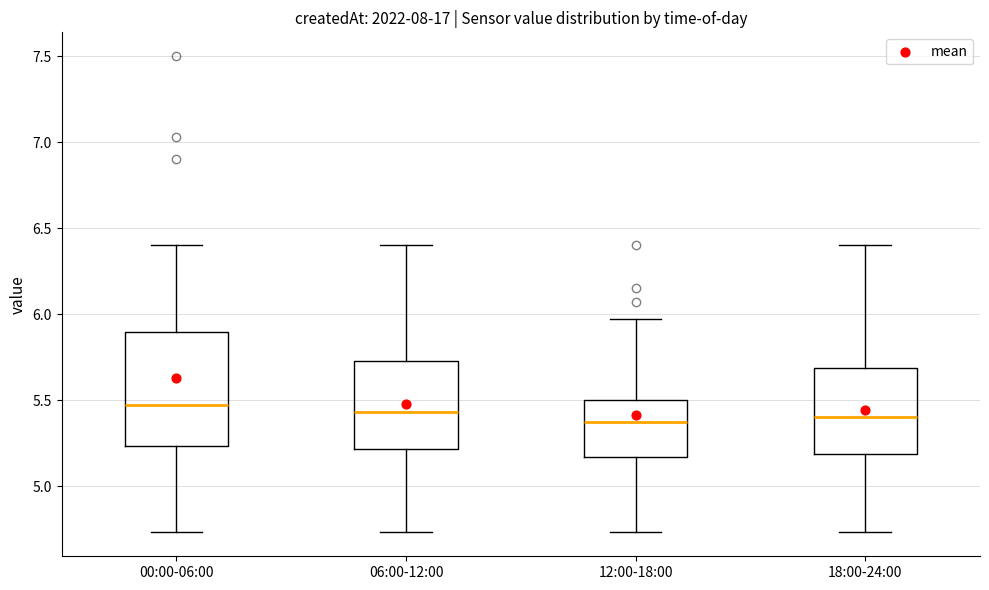

Where does the median line of the box for 06:00-12:00 sit on the y-axis? The values are not printed on the chart, so give them approximately, as read against the axis.

5.45